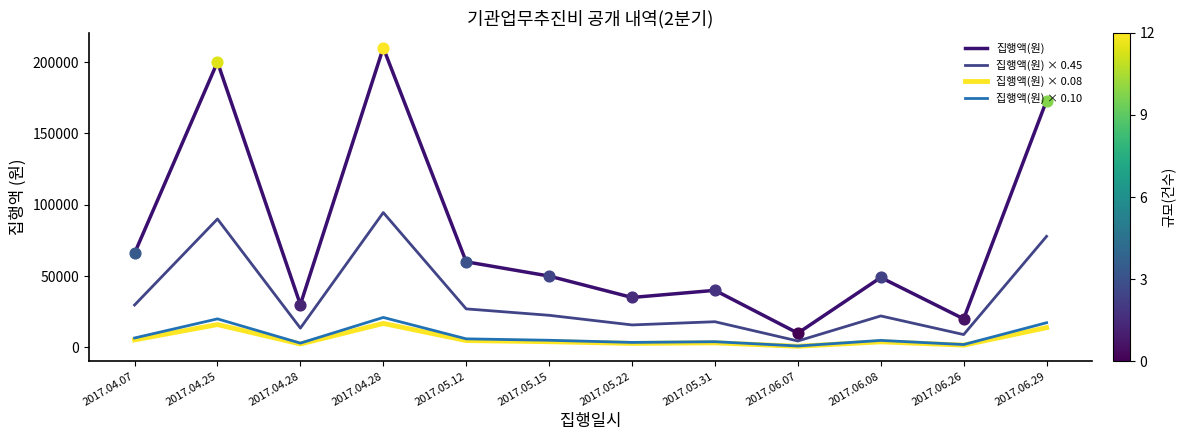

At which category is the sum across all series the highest?

2017.04.28